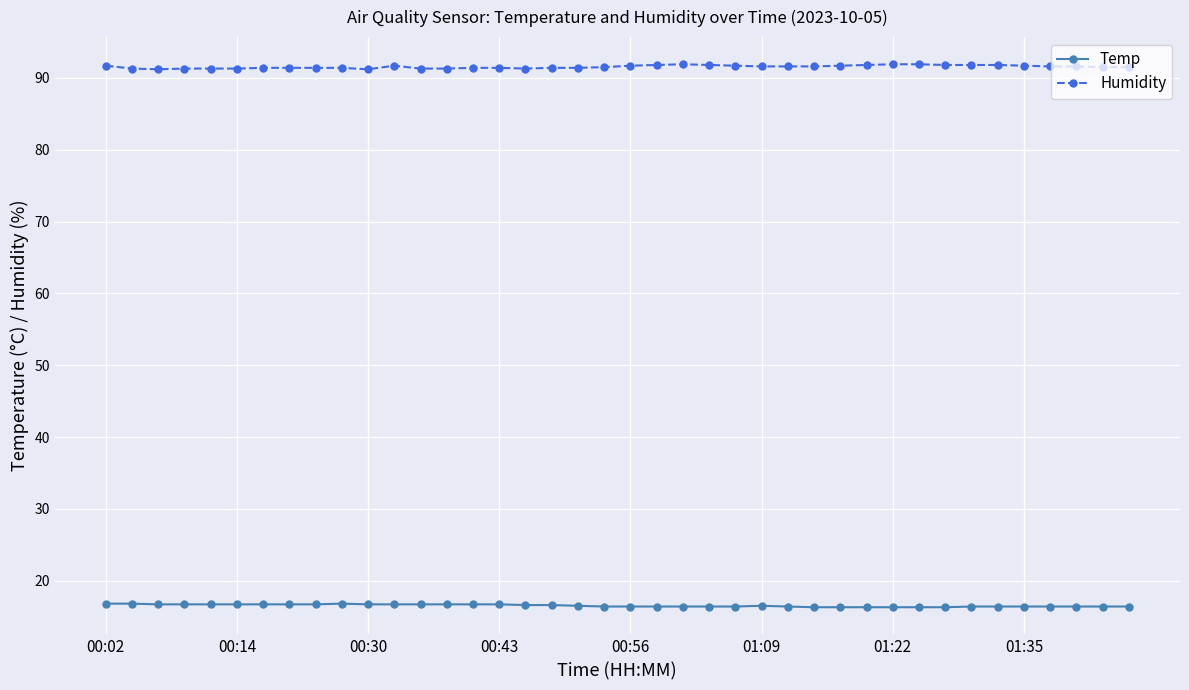

List the series in order of their overall mean, lowest first.

Temp, Humidity